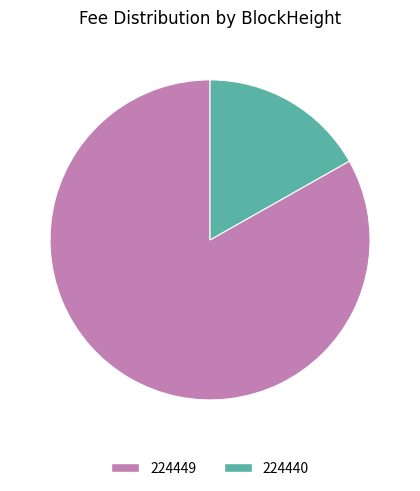

Does 224440 represent more than half of the total?

No